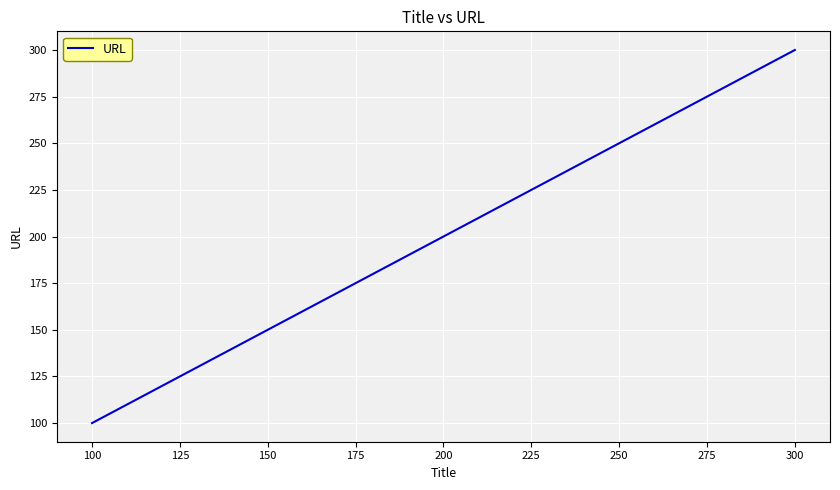

What is the sum of all values?

600